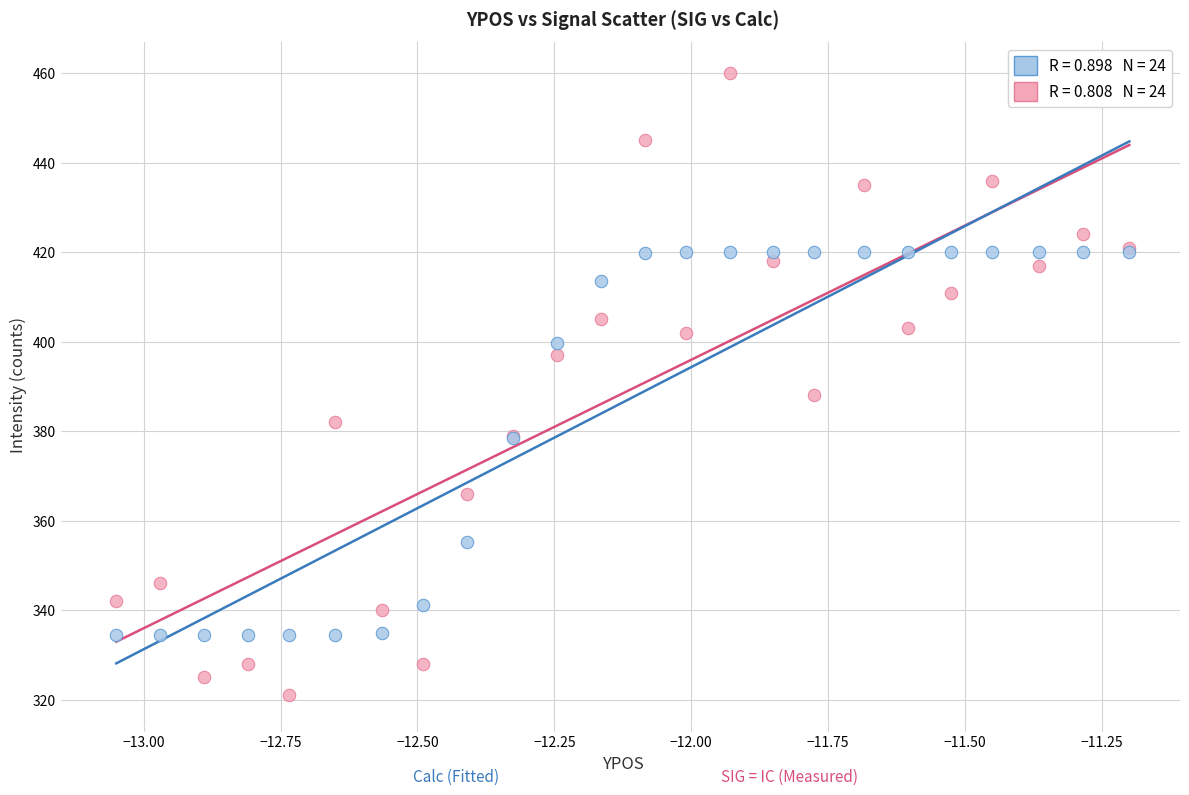

Across all series, what Y value is closest to 390?

388.0